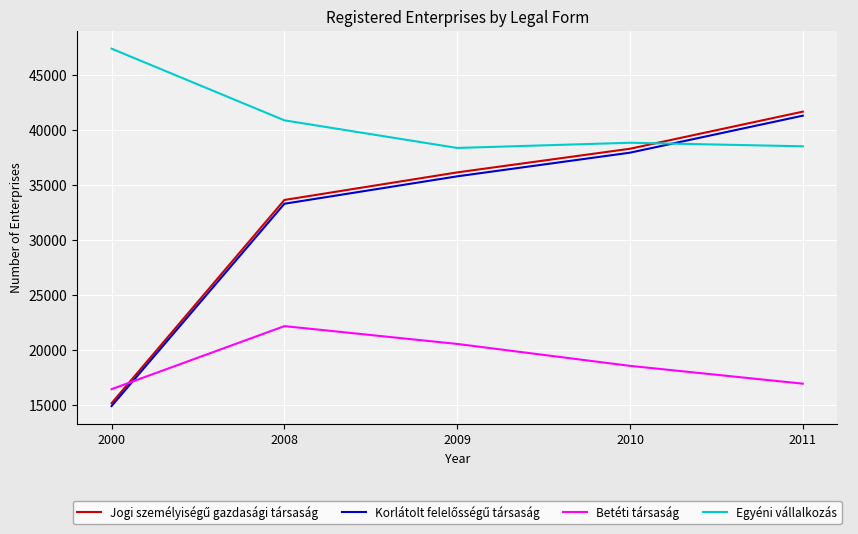

What is the minimum value shown in the chart?

14871